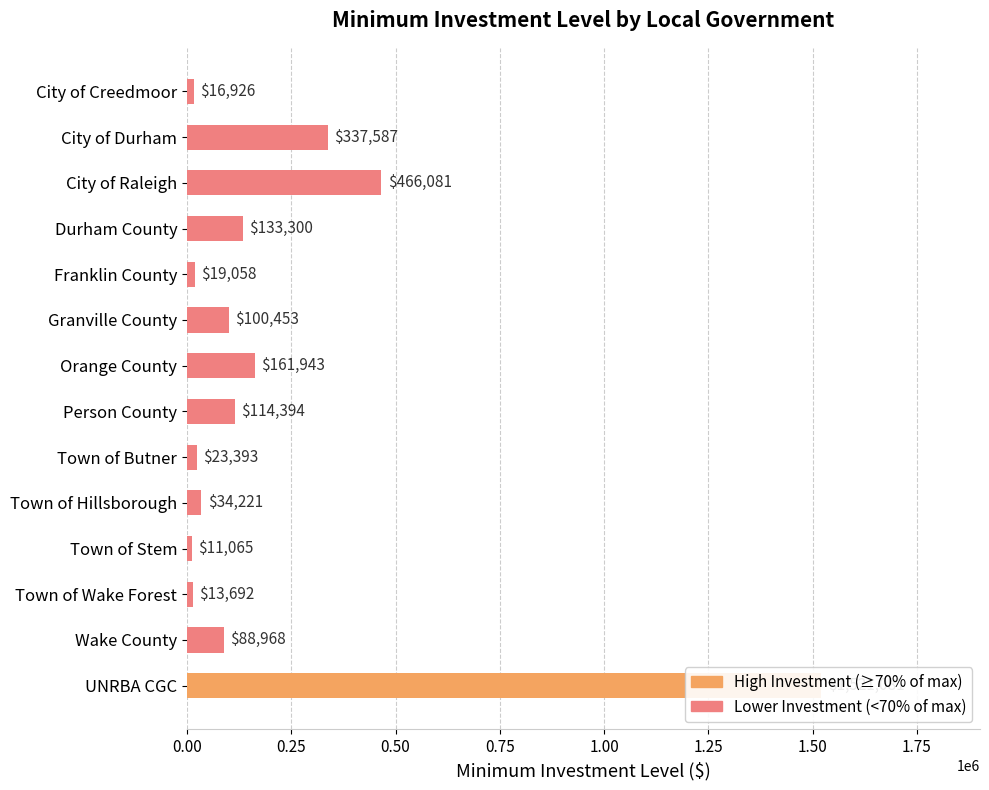

How many data points are above 100453?

6